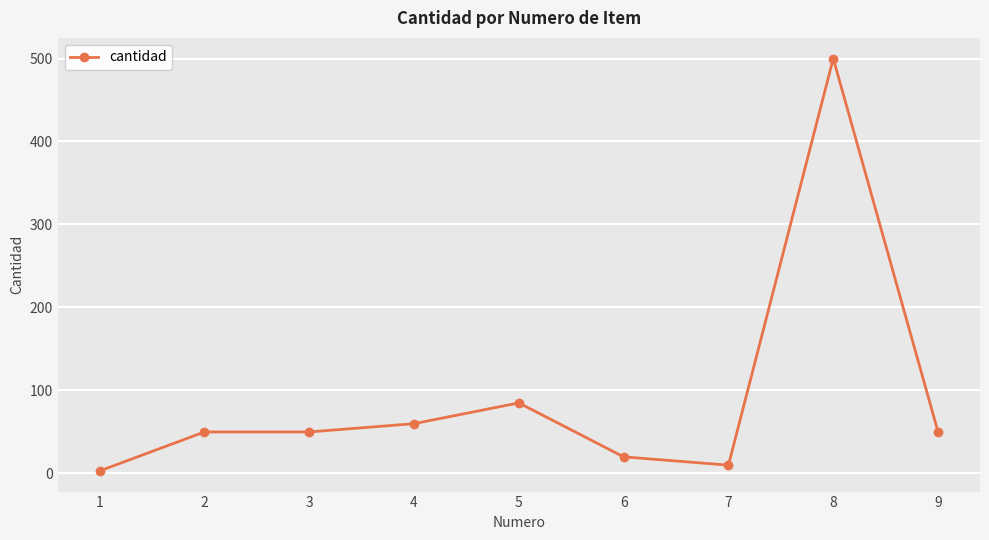

What is the value of the 9th point from the left?

50